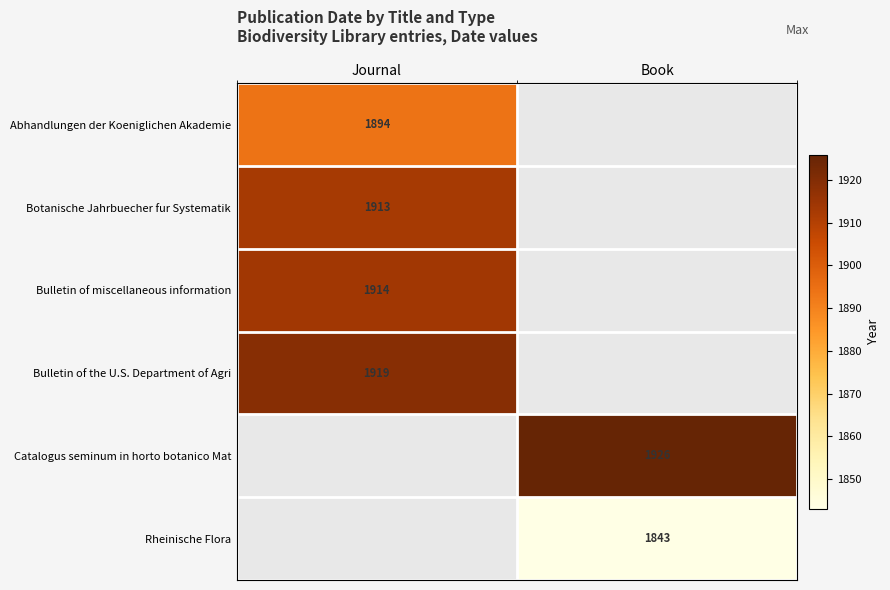

Read the Catalogus seminum in horto botanico Mat value at Book.

1926